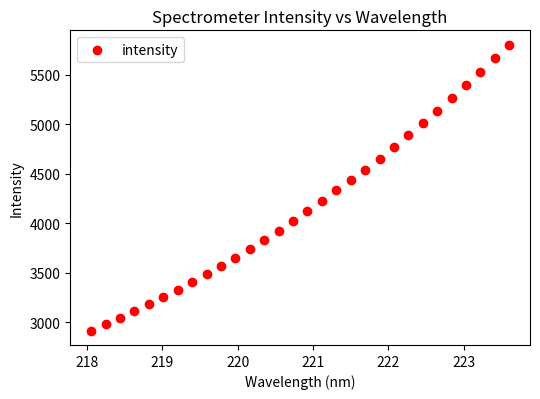

What is the range of Y values (max minus min)?

2885.6